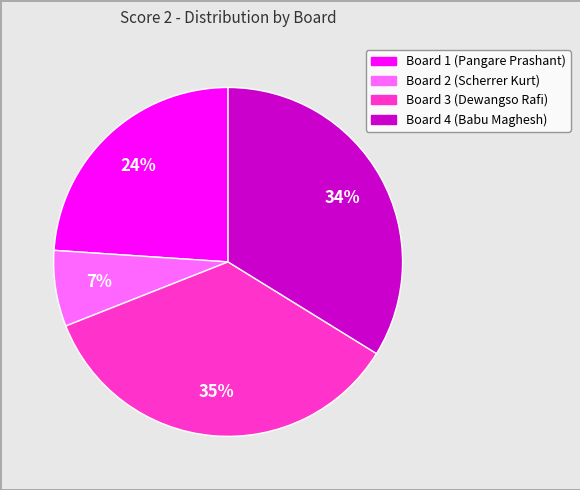

To the nearest percent, what is the difference between the largest and smallest slice percentages?

28%